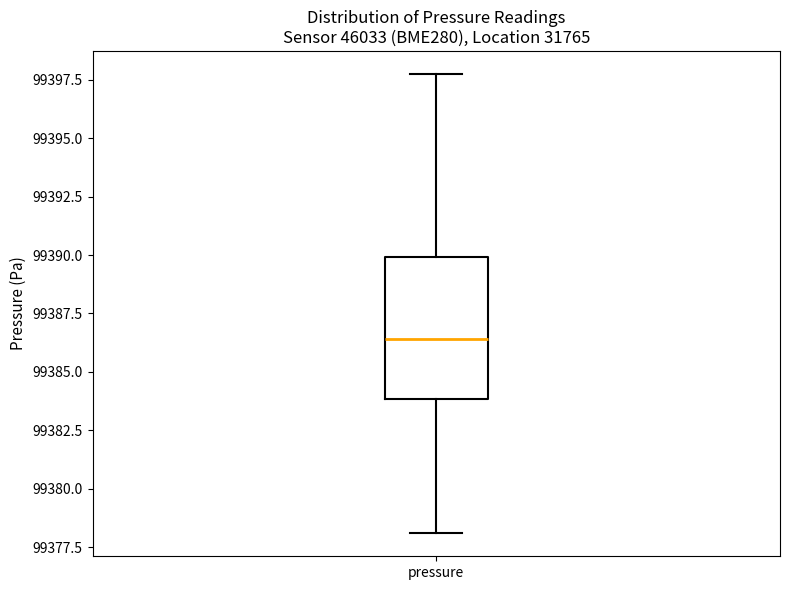

Transcribe this box plot: give where the median line is, the range the box spans, and where the two whiskers end, as read against the y-axis. The values are not printed on the chart, so give them approximately, as read against the axis.

median 99386.5, box 99384.0 to 99390.0, whiskers 99378.0 to 99398.0